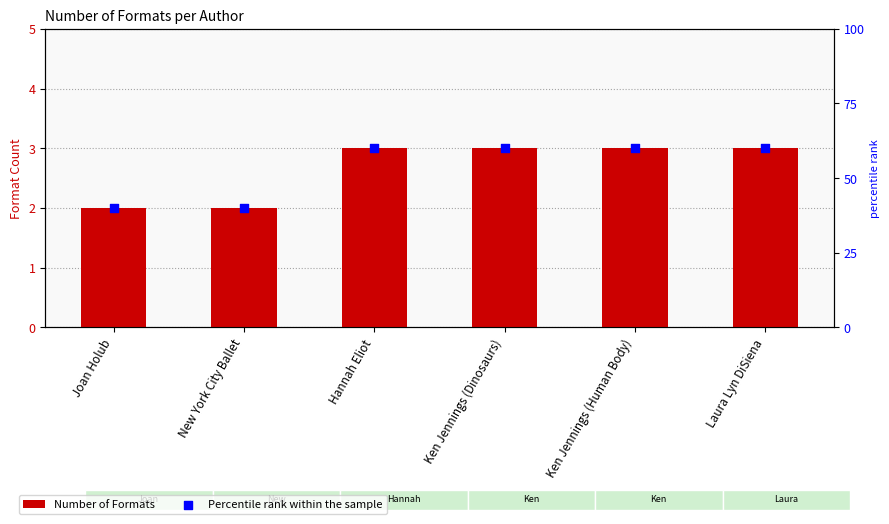

Which series contains the highest Y value?

Percentile rank within the sample